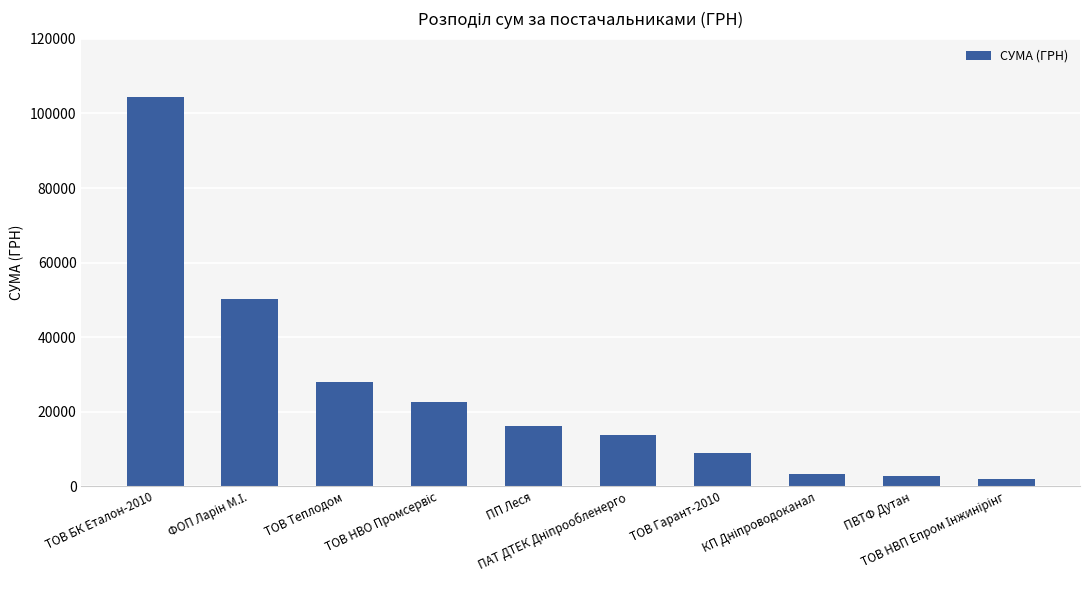

What is the difference between the maximum and minimum values?

102400.0